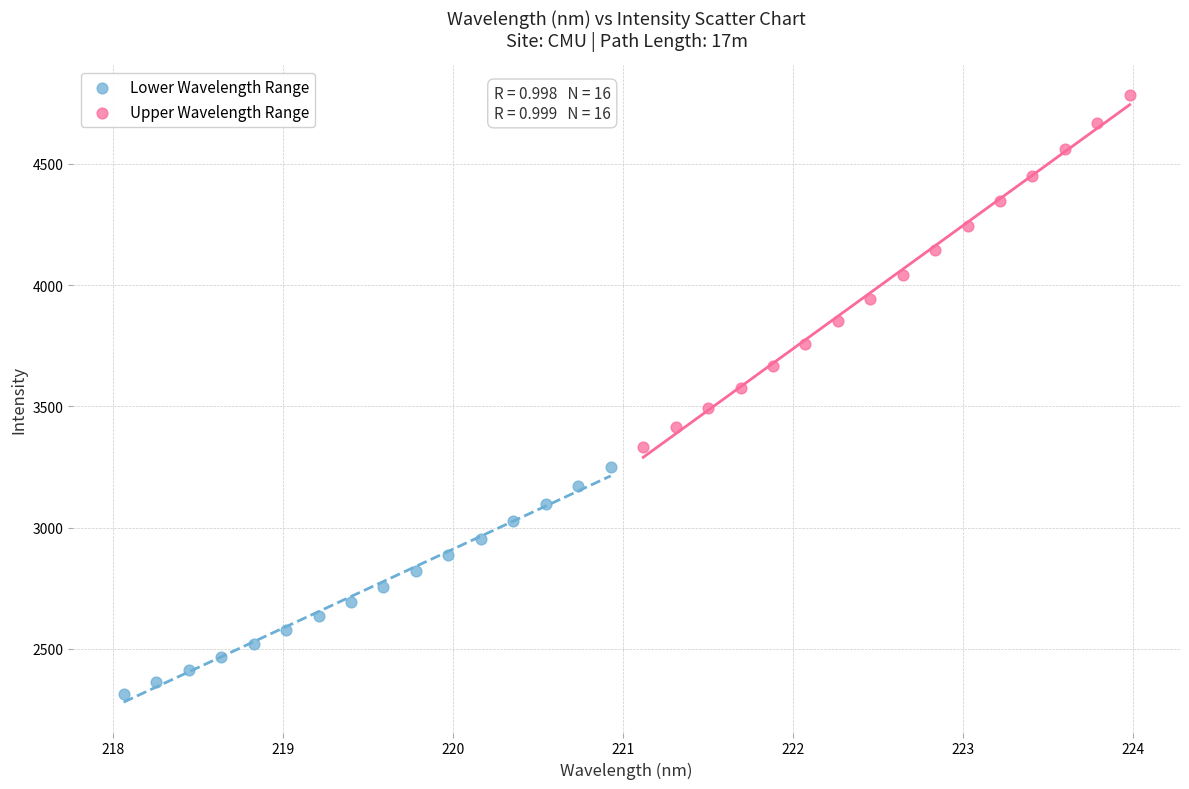

What are all the series names shown in the legend?

Lower Wavelength Range, Upper Wavelength Range